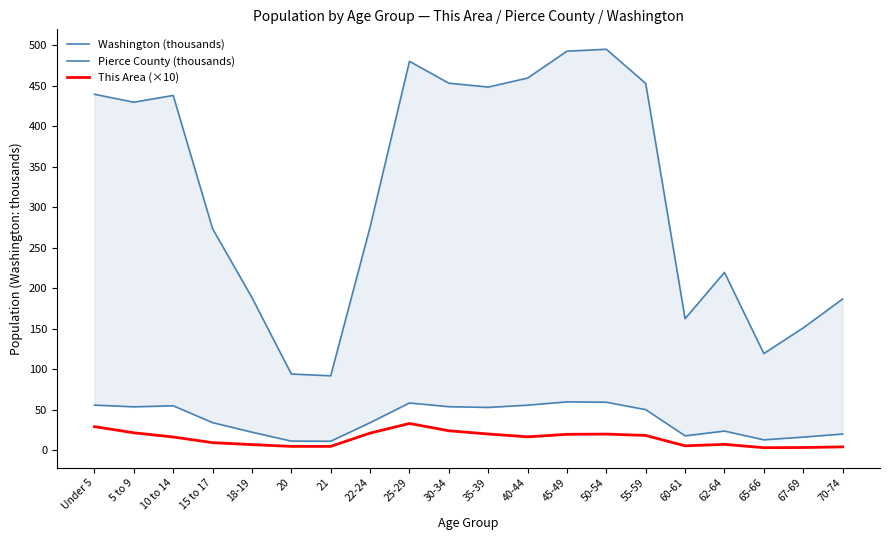

What is the label of the 7th point from the left?

21